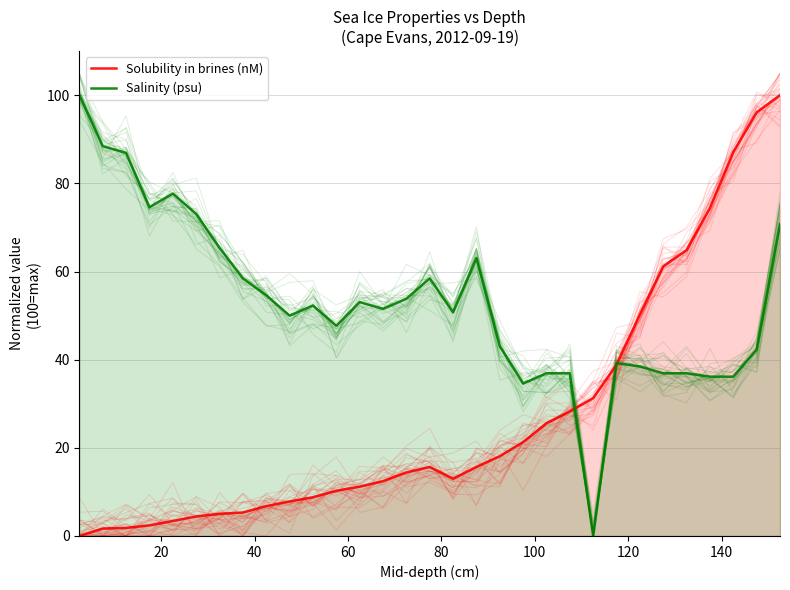

After their last crossing, which series has the higher values: Salinity (psu) or Solubility in brines (nM)?

Solubility in brines (nM)